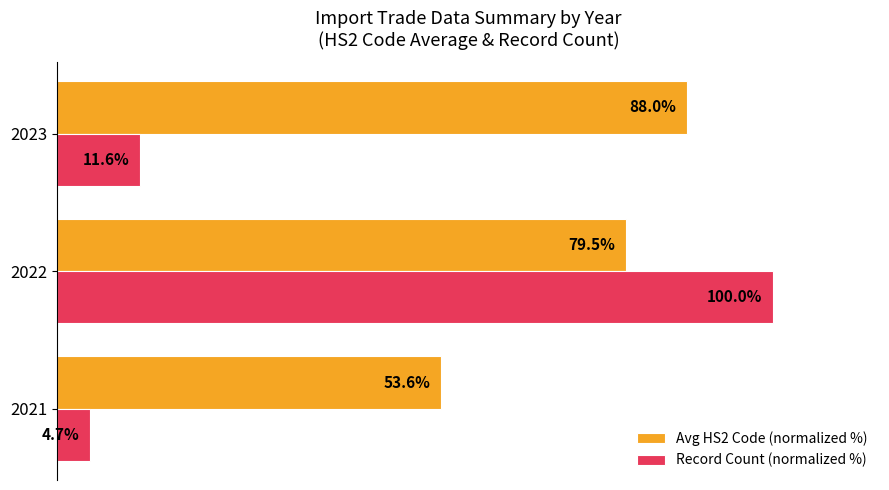

Which series has the largest total across all categories?

Avg HS2 Code (normalized %)